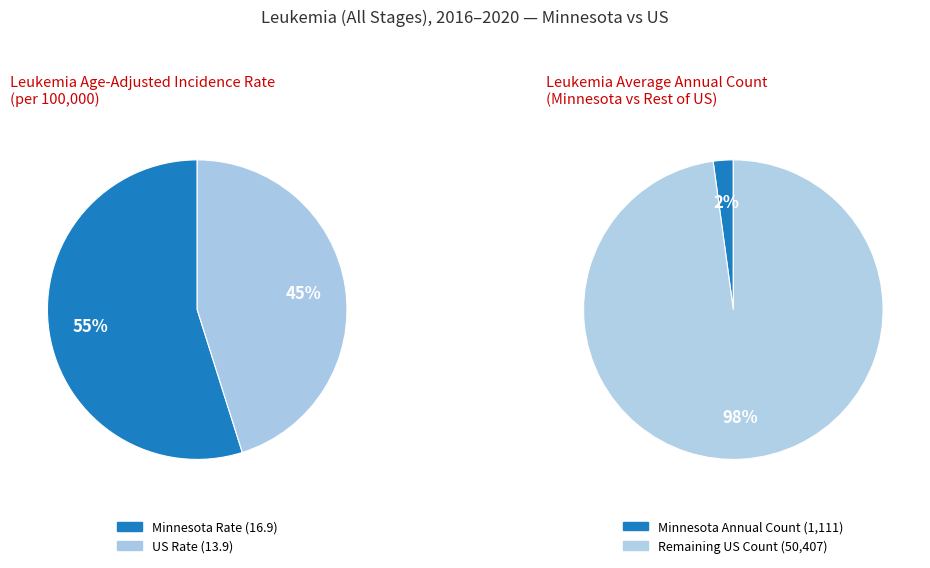

Count the number of slices in the pie.

2